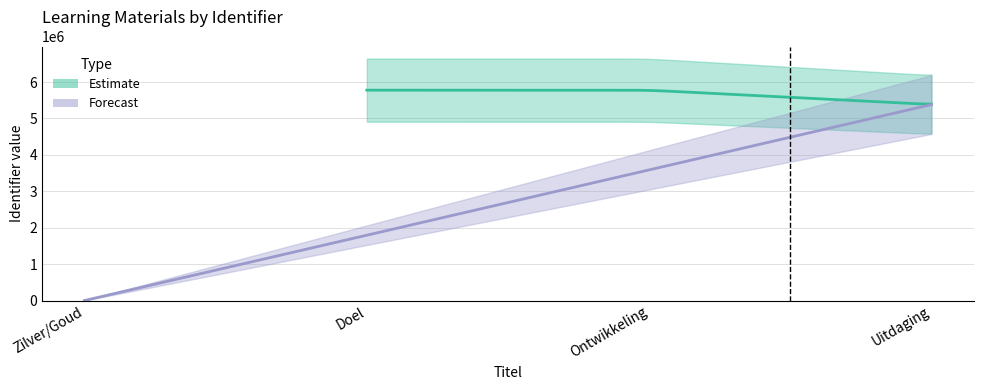

Which category has the lowest value across all series?

Zilver/Goud